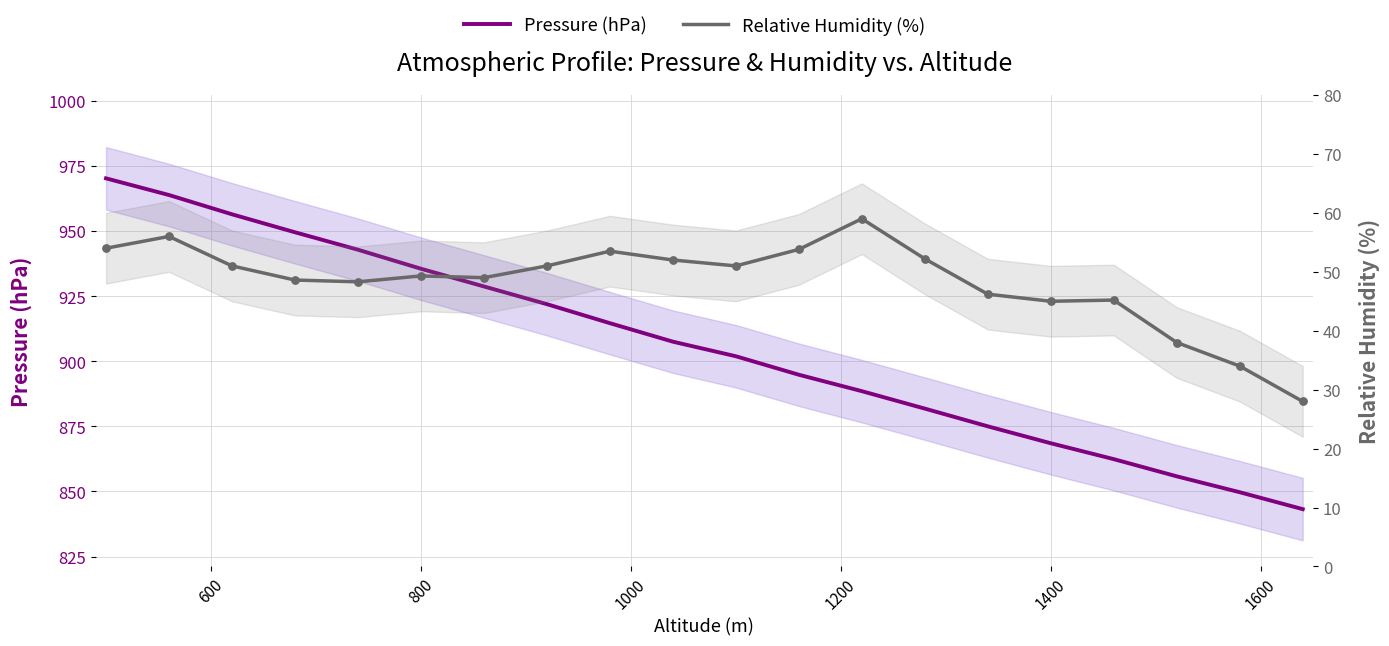

What are all the series names shown in the legend?

Pressure (hPa), Relative Humidity (%)